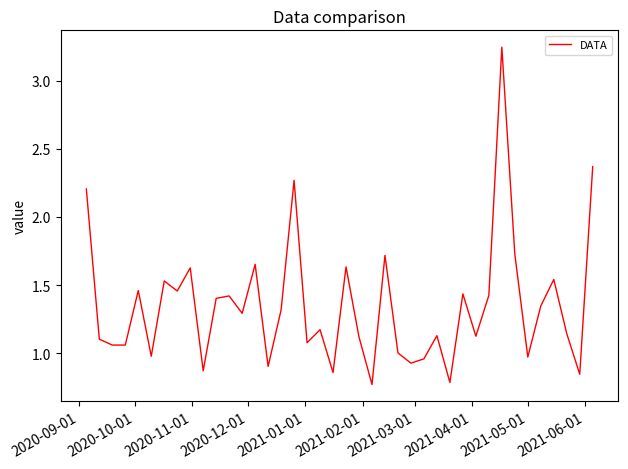

What is the sum of all values?

53.9